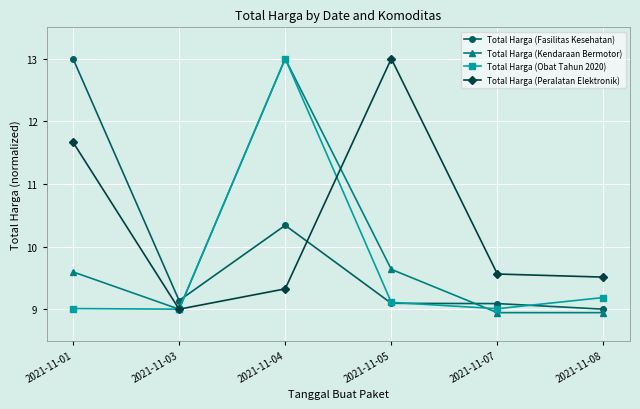

What value does the Total Harga (Peralatan Elektronik) series have at 2021-11-04?

9.3